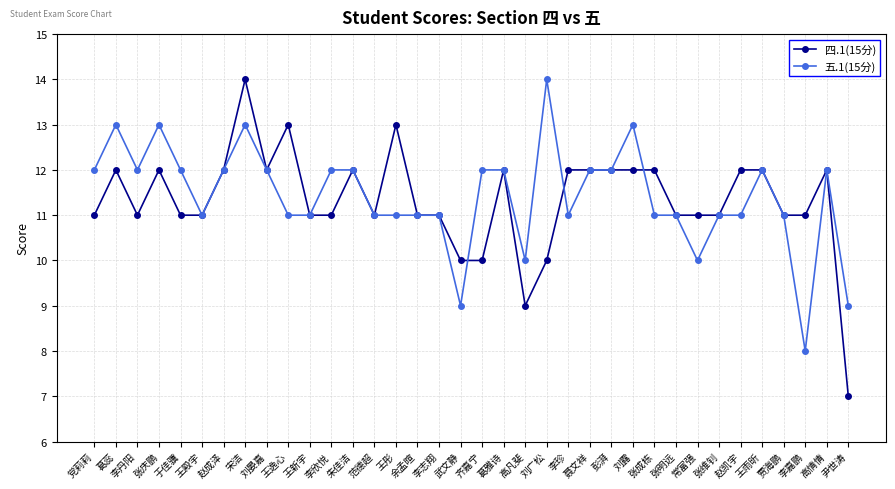

What is the greatest value displayed?

14